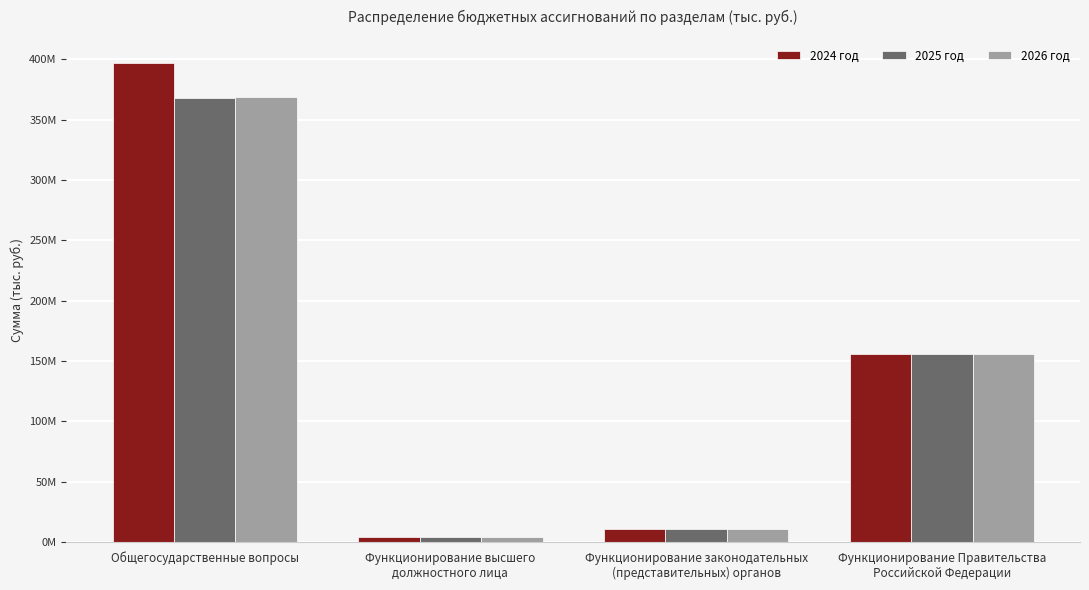

Which series has the largest range (max minus min)?

2024 год